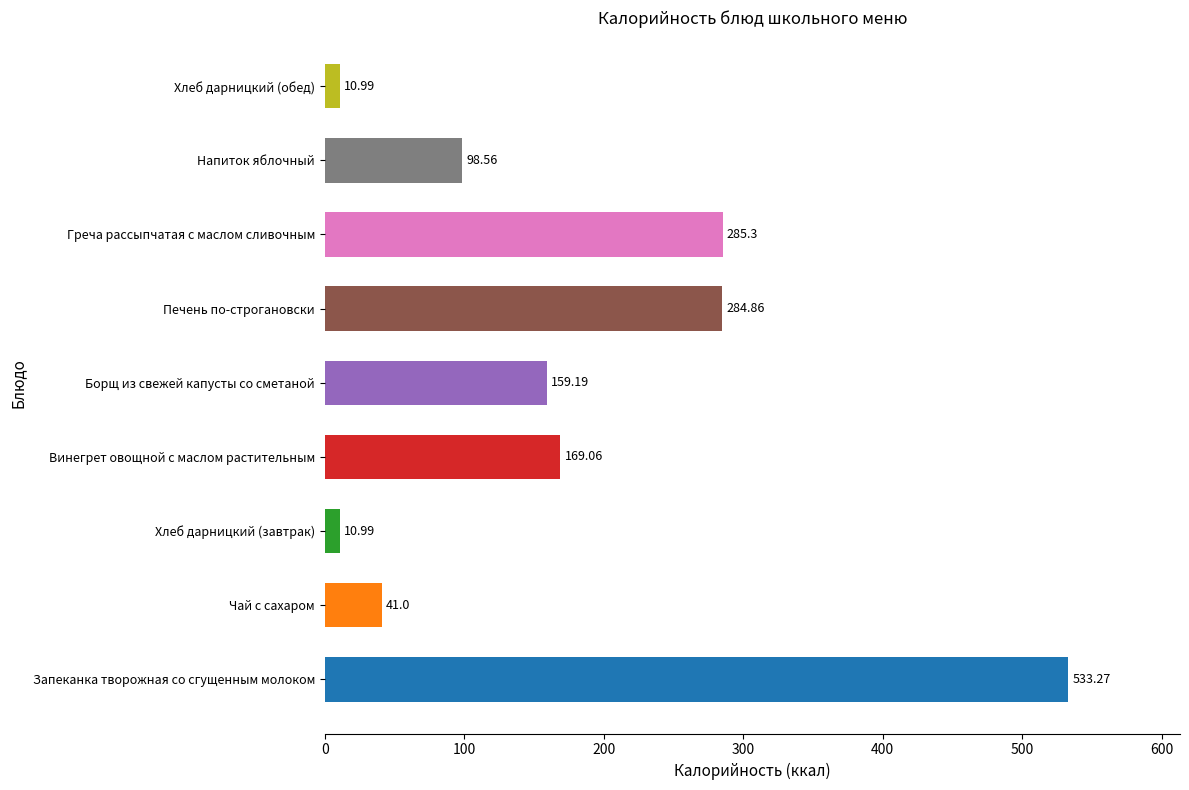

What is the difference between the maximum and second lowest values?

522.3